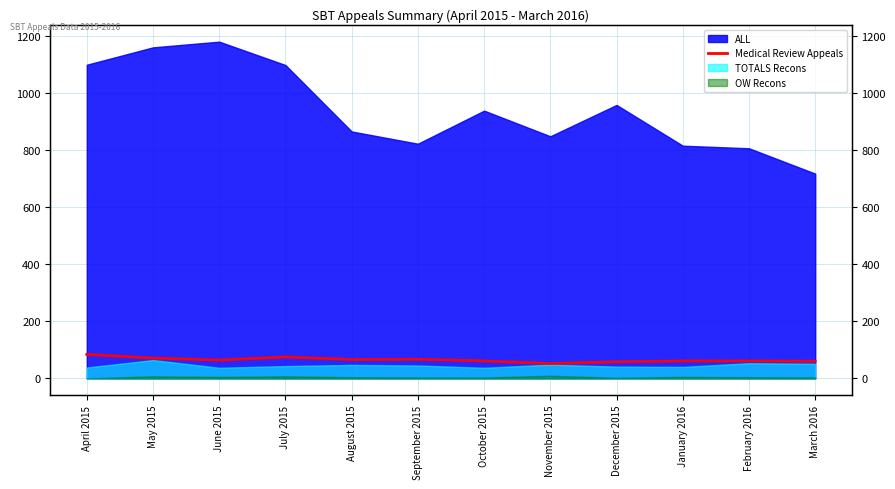

What position from the left is September 2015?

6